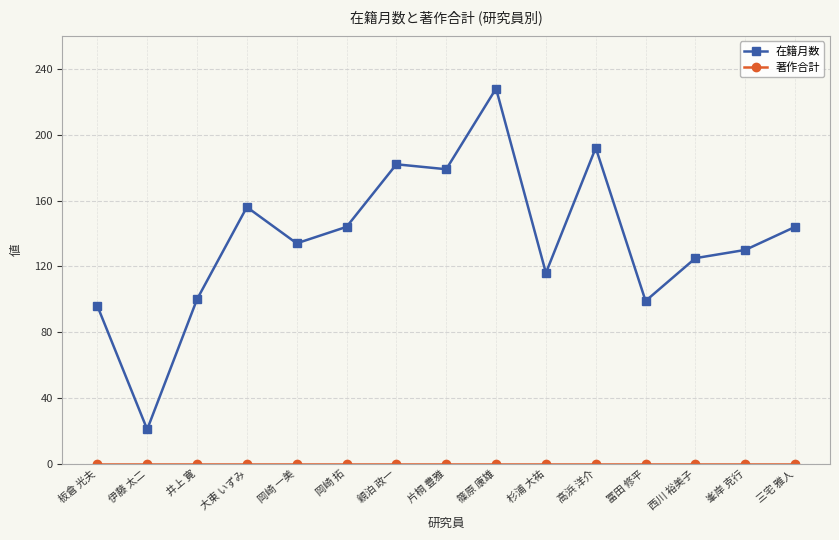

What is the label of the 12th point from the right?

大東 いずみ